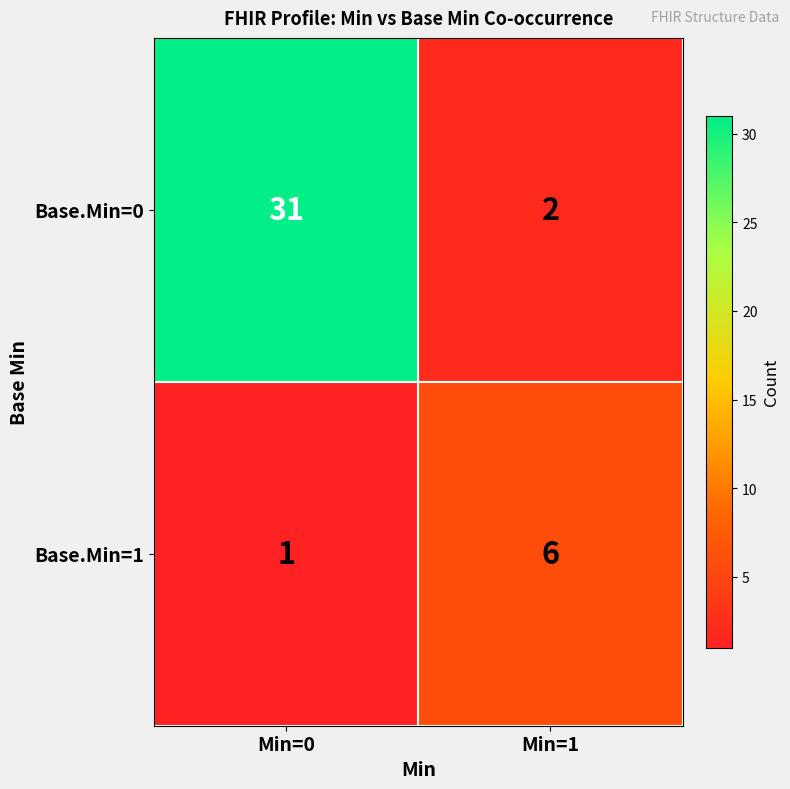

What is the difference between the Base.Min=0 values at Min=0 and Min=1?

29